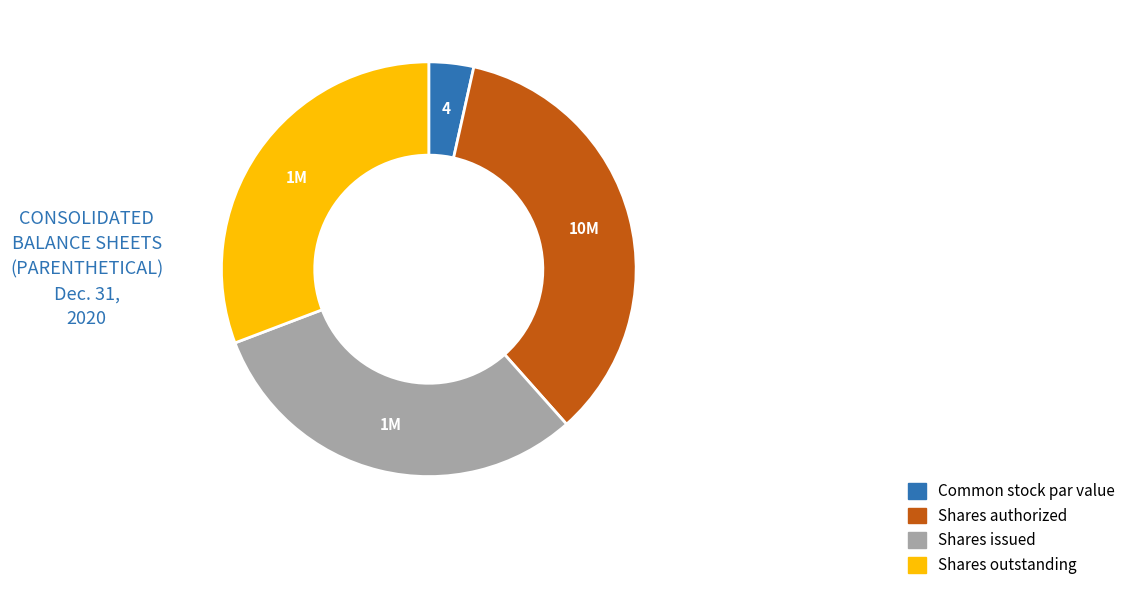

Is there a majority slice in this chart?

No